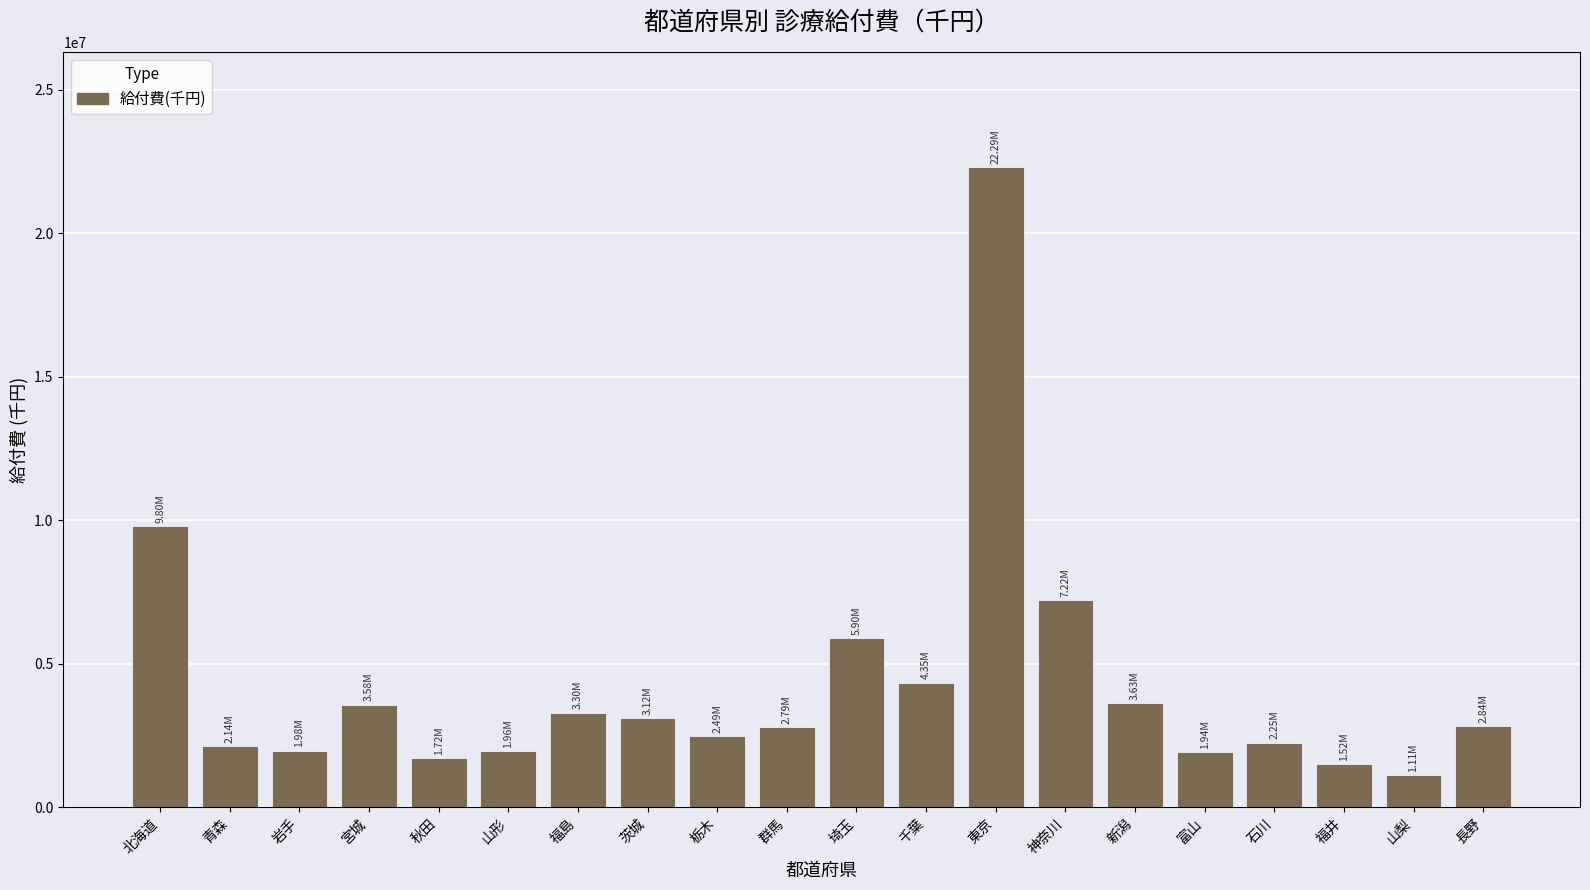

What is the value of the 19th bar from the left?

1114620.6